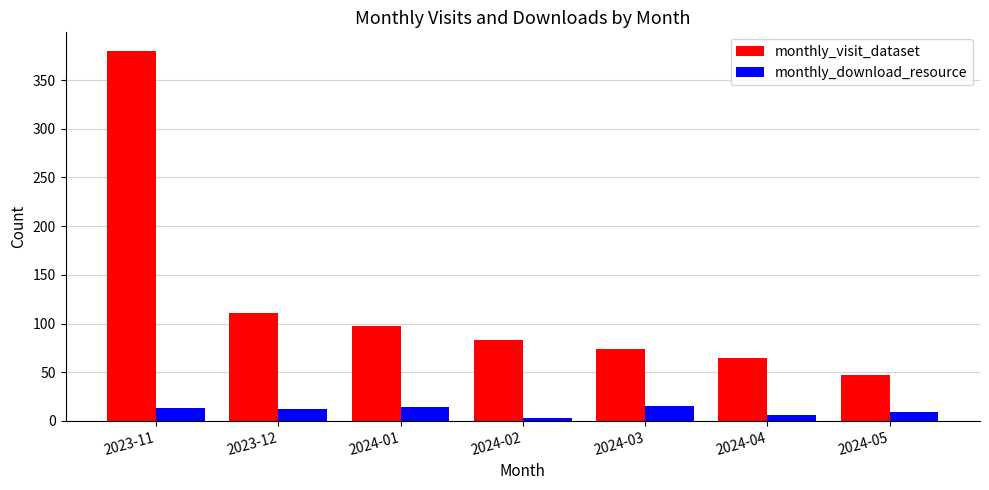

List the series in order of their peak value, lowest first.

monthly_download_resource, monthly_visit_dataset